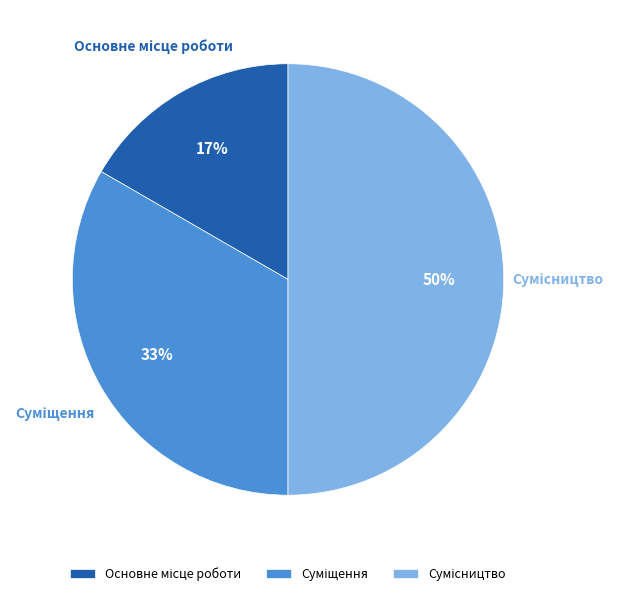

To the nearest percent, what is the difference between the largest and smallest slice percentages?

33%